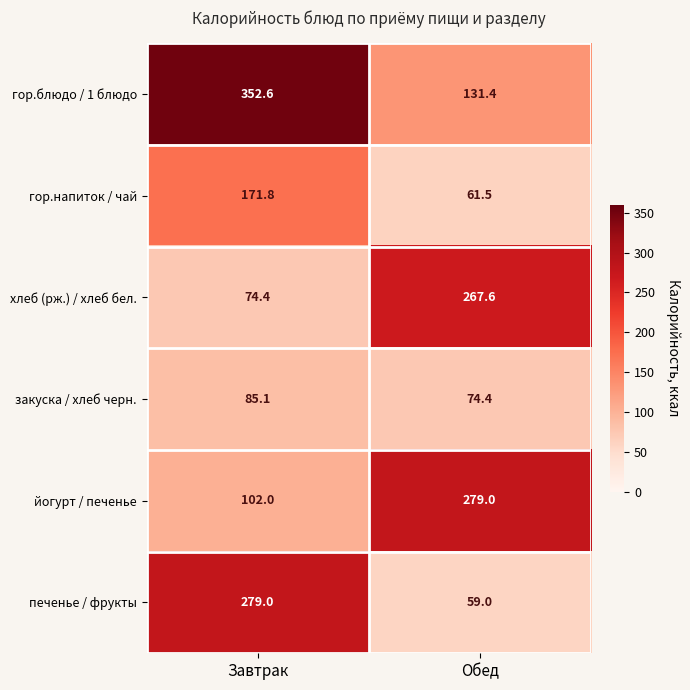

The гор.напиток / чай series shows 61.5 at Обед. True or false?

True